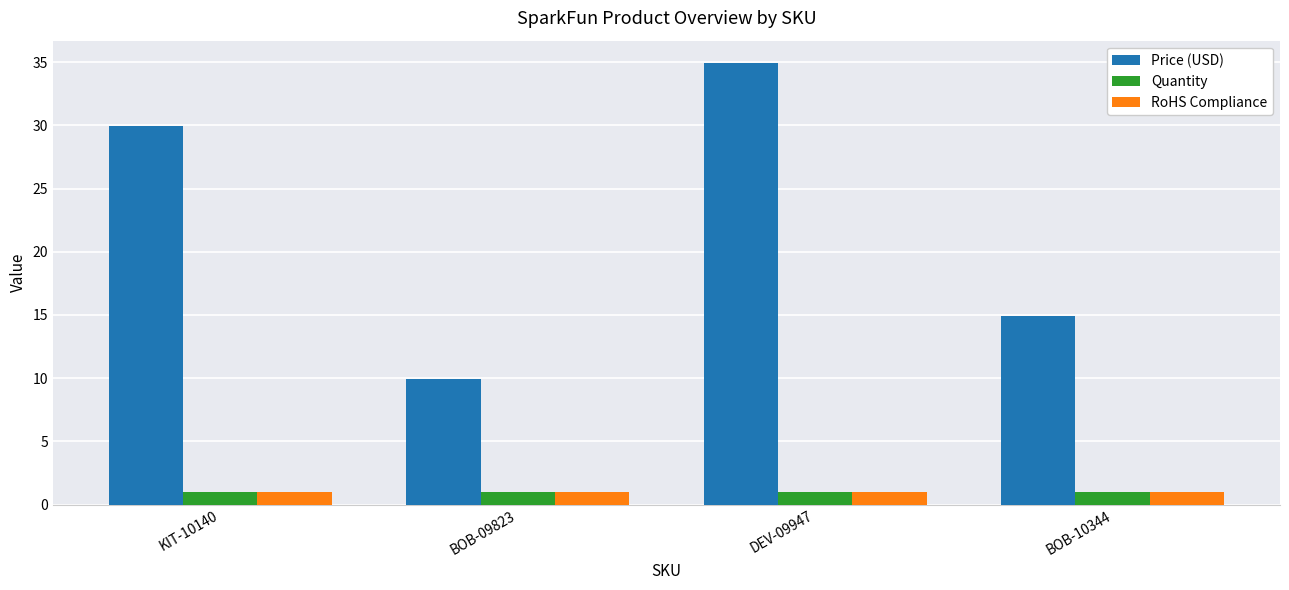

Which series has the widest spread of values?

Price (USD)